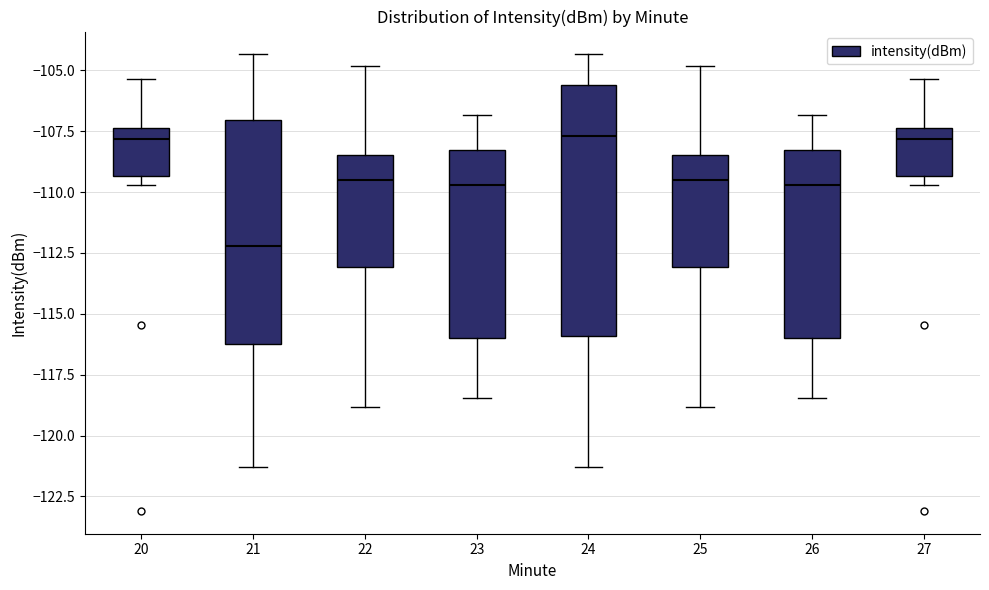

Reading left to right, read every box against the y-axis: the position of its median line, the range the box covers, and the ends of its whiskers. The values are not printed on the chart, so give them approximately, as read against the axis.

20: median -108.0, box -109.5 to -107.5, whiskers -109.5 (just below the box's lower edge) to -105.5
21: median -112.0, box -116.0 to -107.0, whiskers -121.5 to -104.5
22: median -109.5, box -113.0 to -108.5, whiskers -119.0 to -105.0
23: median -109.5, box -116.0 to -108.5, whiskers -118.5 to -107.0
24: median -107.5, box -116.0 to -105.5, whiskers -121.5 to -104.5
25: median -109.5, box -113.0 to -108.5, whiskers -119.0 to -105.0
26: median -109.5, box -116.0 to -108.5, whiskers -118.5 to -107.0
27: median -108.0, box -109.5 to -107.5, whiskers -109.5 (just below the box's lower edge) to -105.5